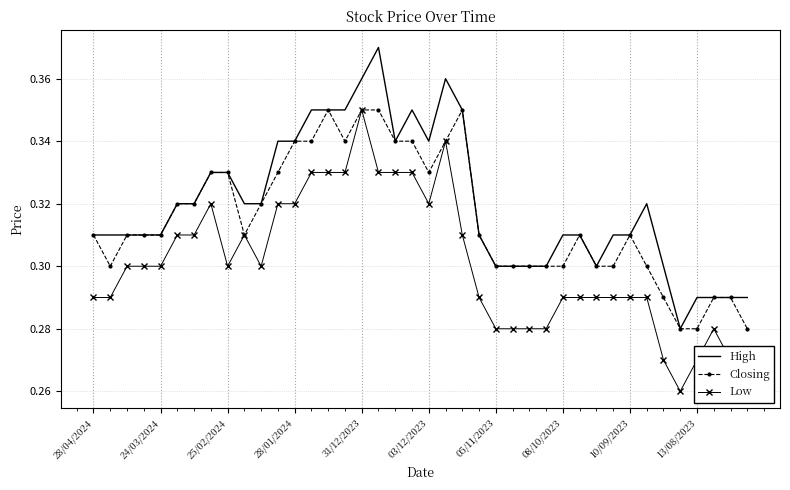

What are all the series names shown in the legend?

High, Closing, Low